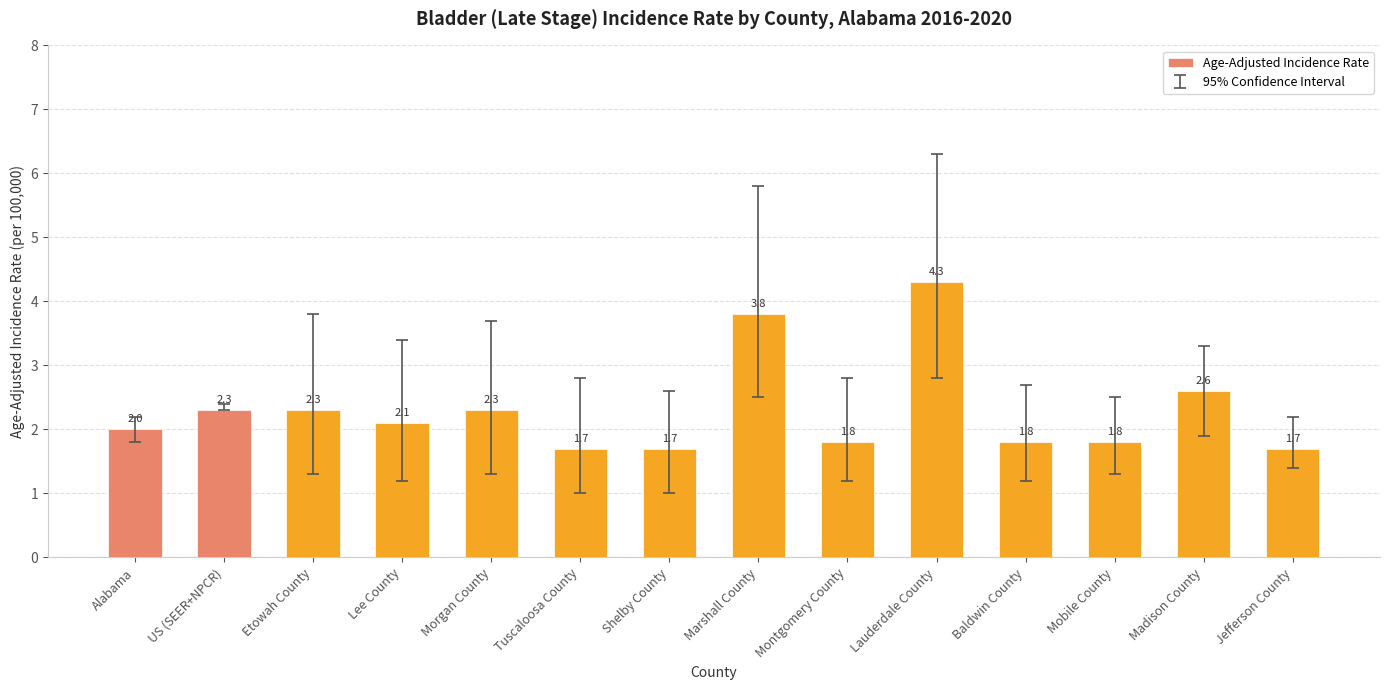

Which has a higher value, Lauderdale County or Baldwin County?

Lauderdale County